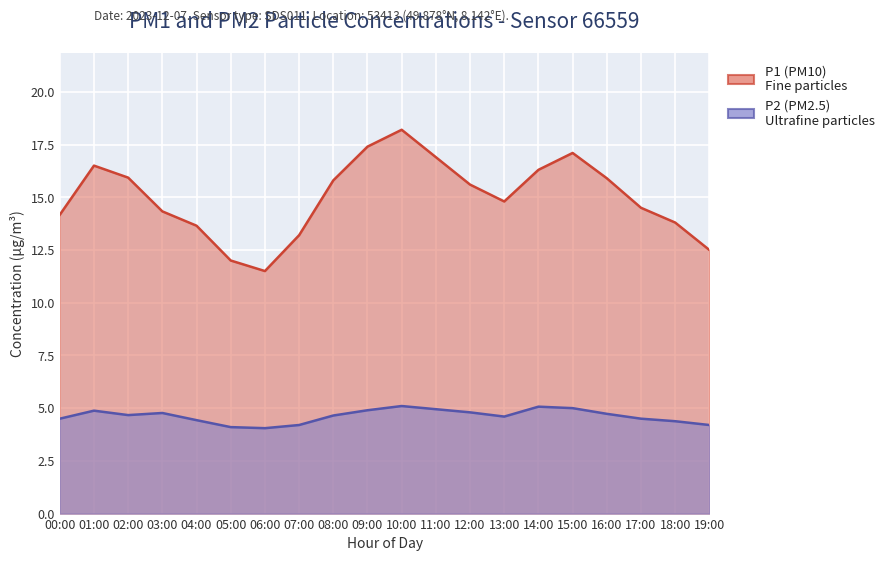

At which category does P1 reach its first local peak?

01:00